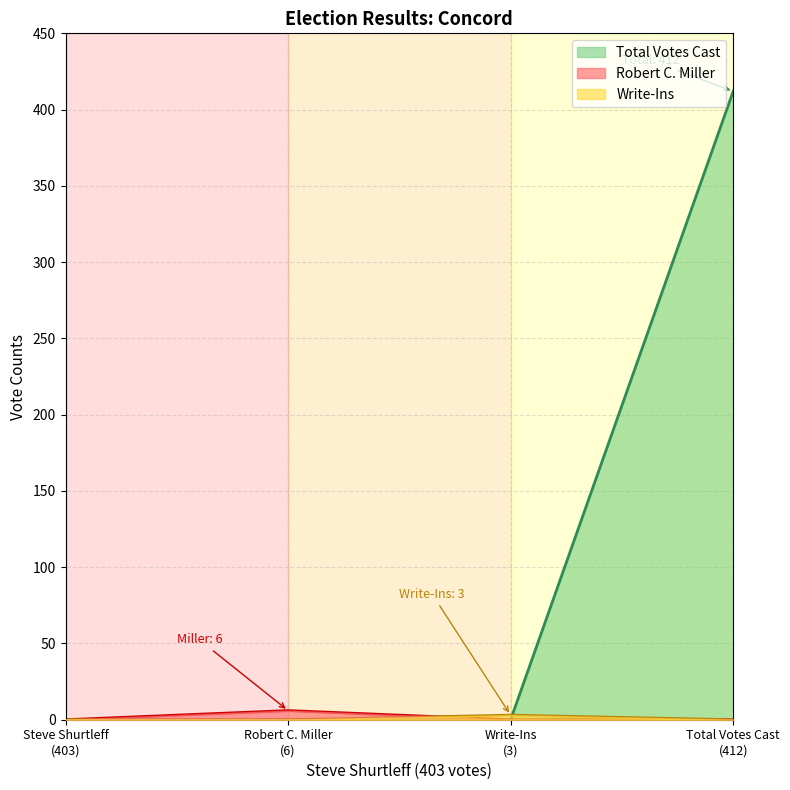

Which series has the largest range (max minus min)?

Total Votes Cast